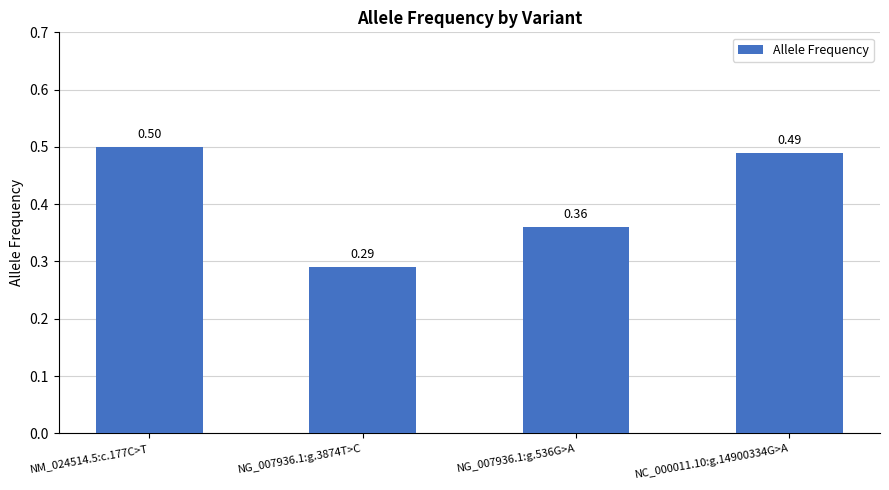

What is the sum of the values at NG_007936.1:g.3874T>C and NC_000011.10:g.14900334G>A?

0.8